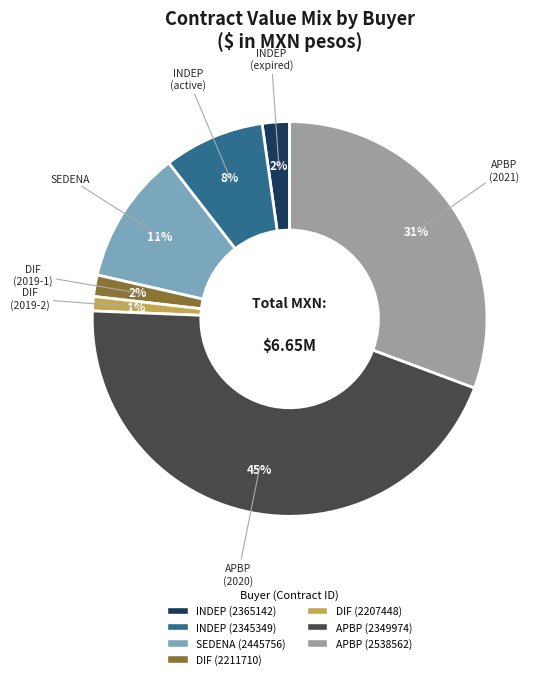

Combined, do SEDENA (2445756) and APBP (2538562) account for over 50%?

No